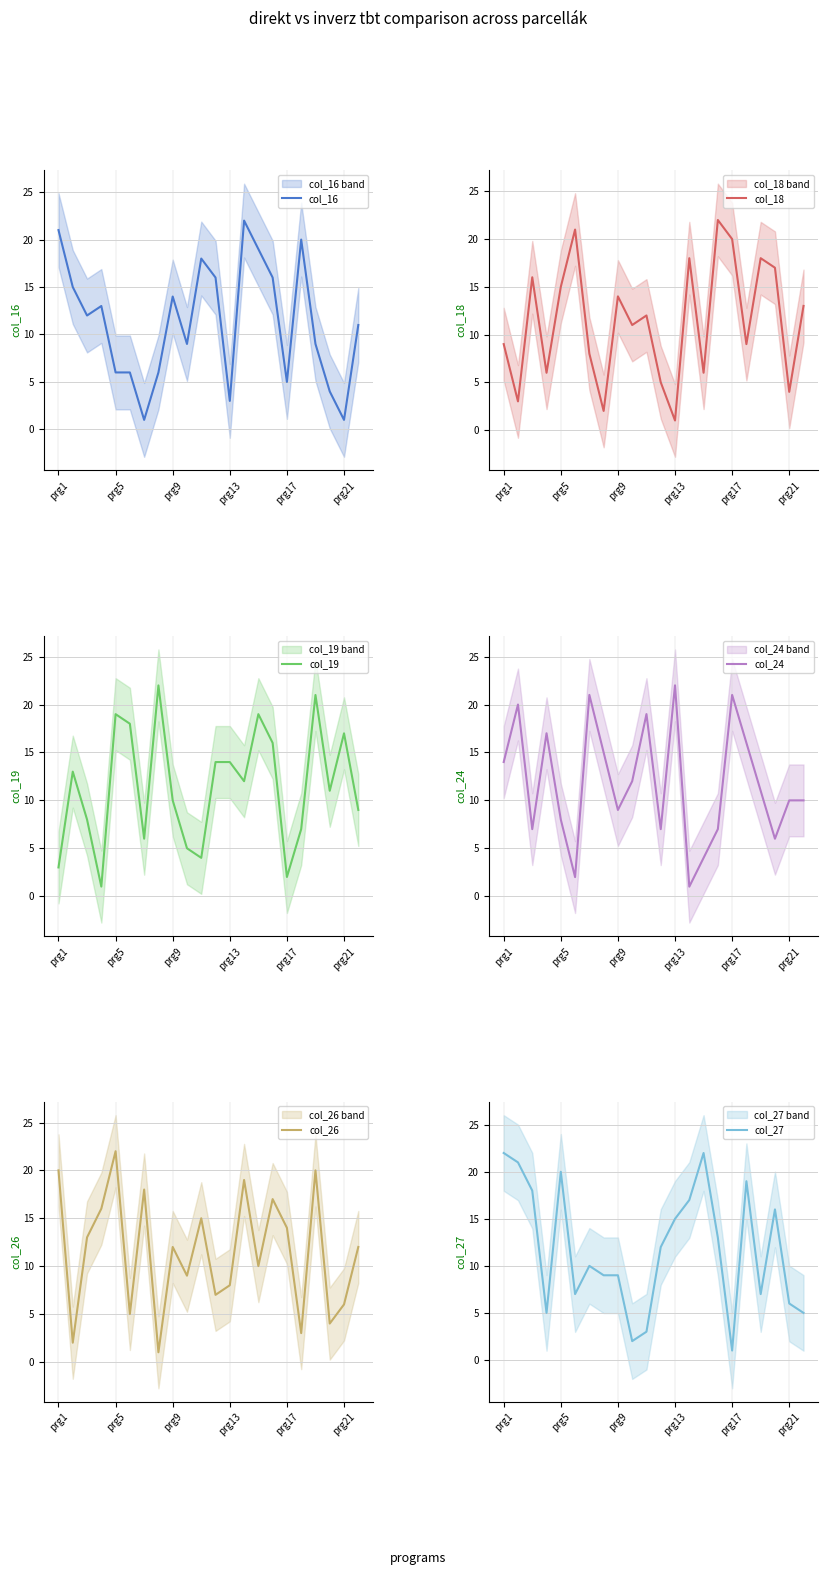

At which label does col_18 reach its minimum?

prg13